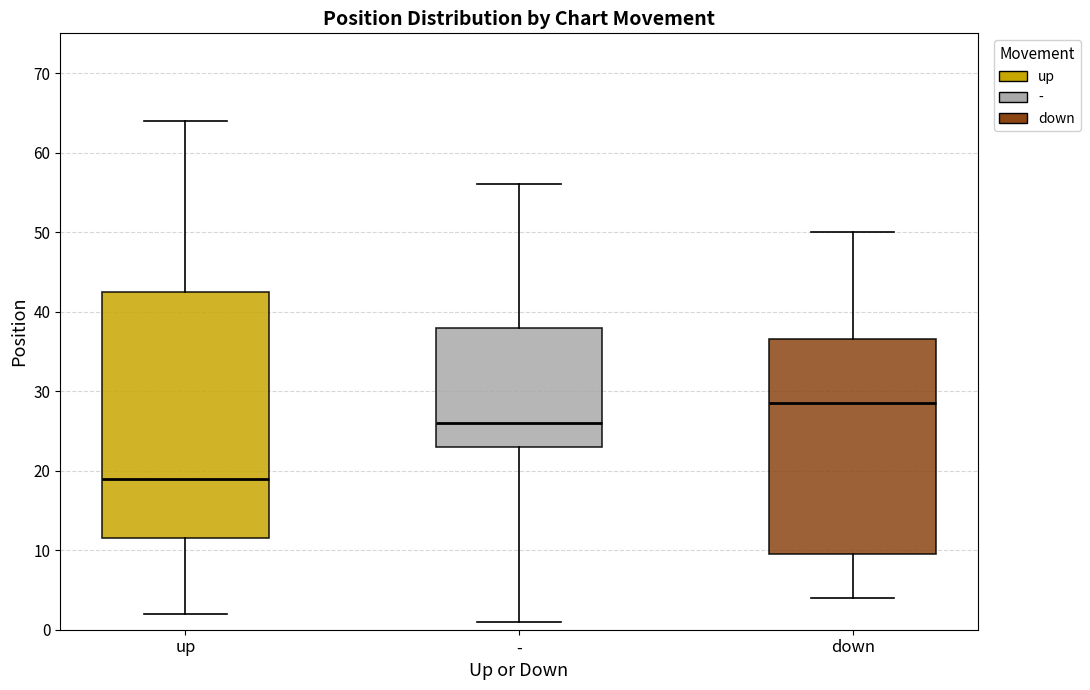

Comparing the boxes themselves (not the whiskers), which one is the tallest?

up